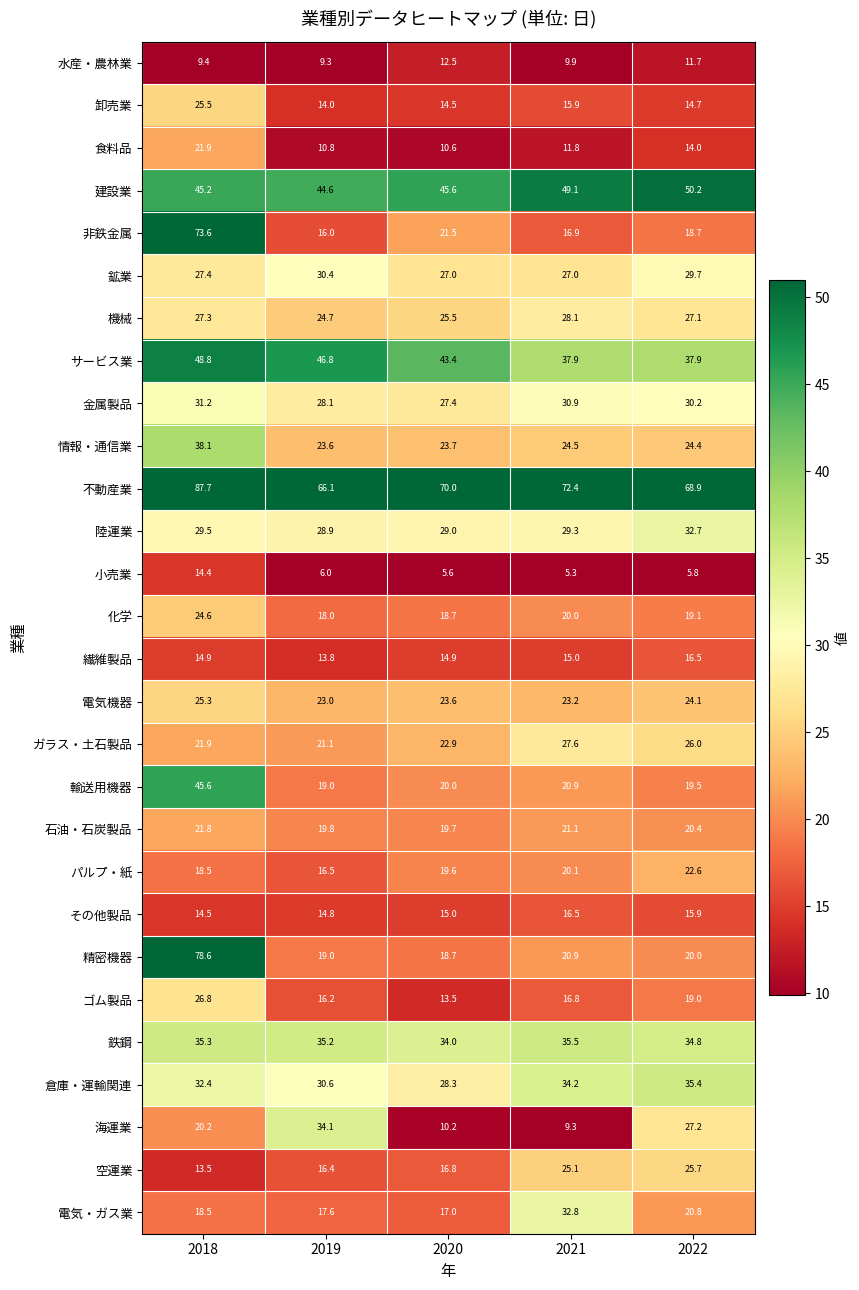

What is the difference between the highest and lowest values at 2018?

78.3